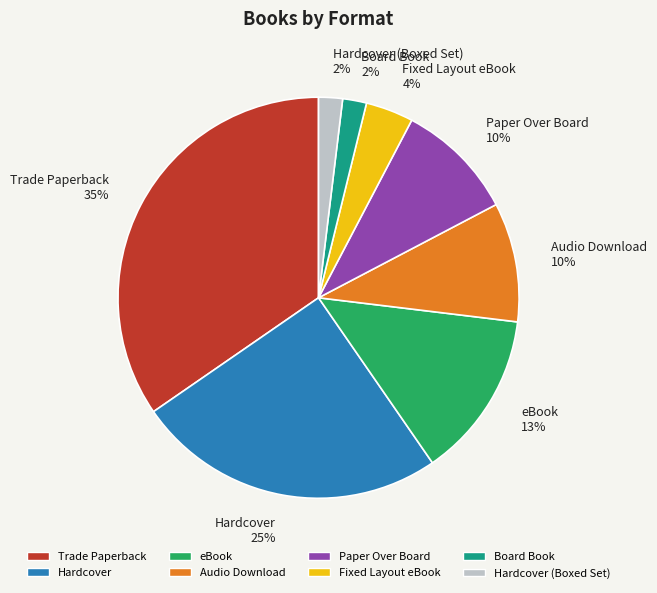

Is the sum of Fixed Layout eBook 4% and eBook 13% greater than half?

No